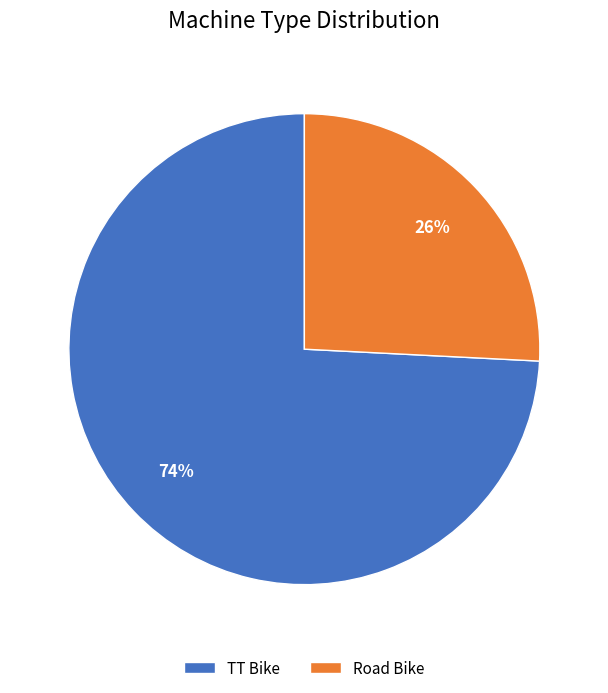

Rank the categories by value from lowest to highest.

Road Bike, TT Bike